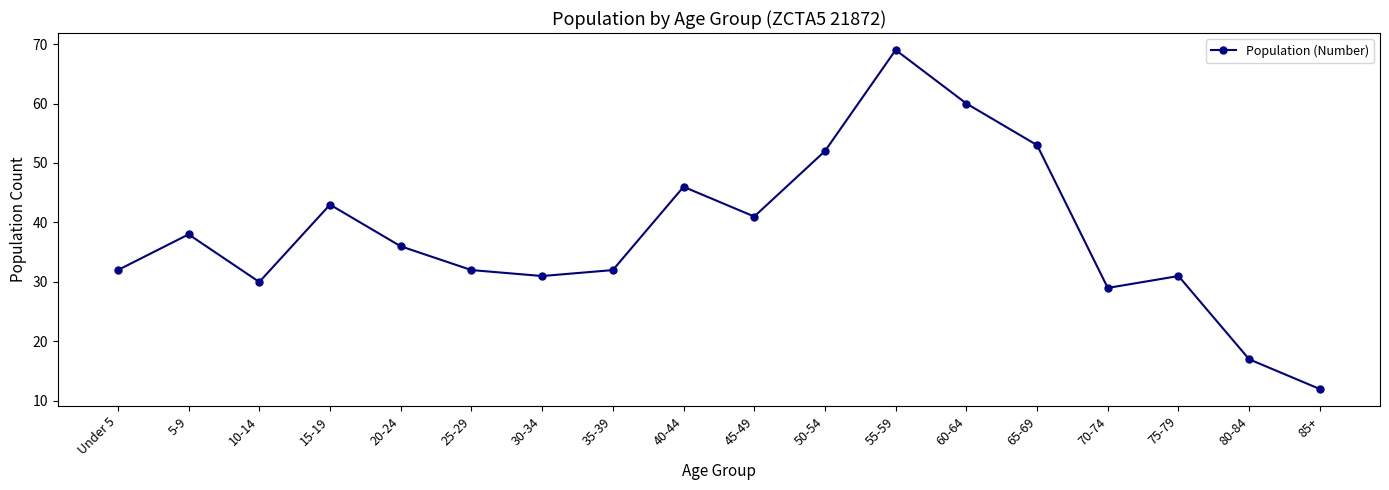

The value at 30-34 is 46. True or false?

False